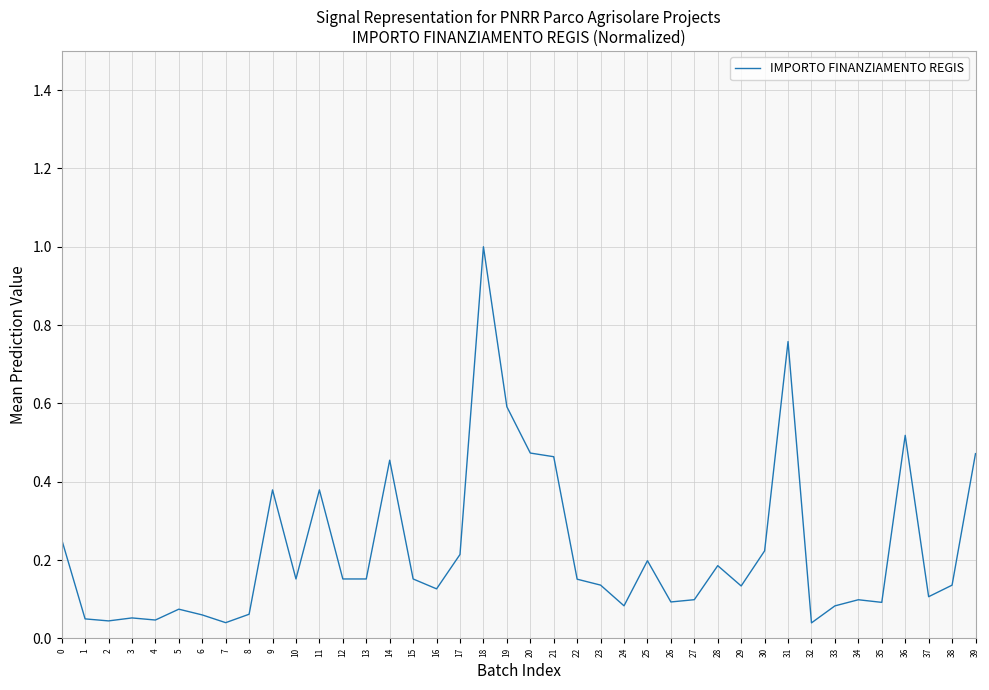

Which has a higher value, 32 or 19?

19